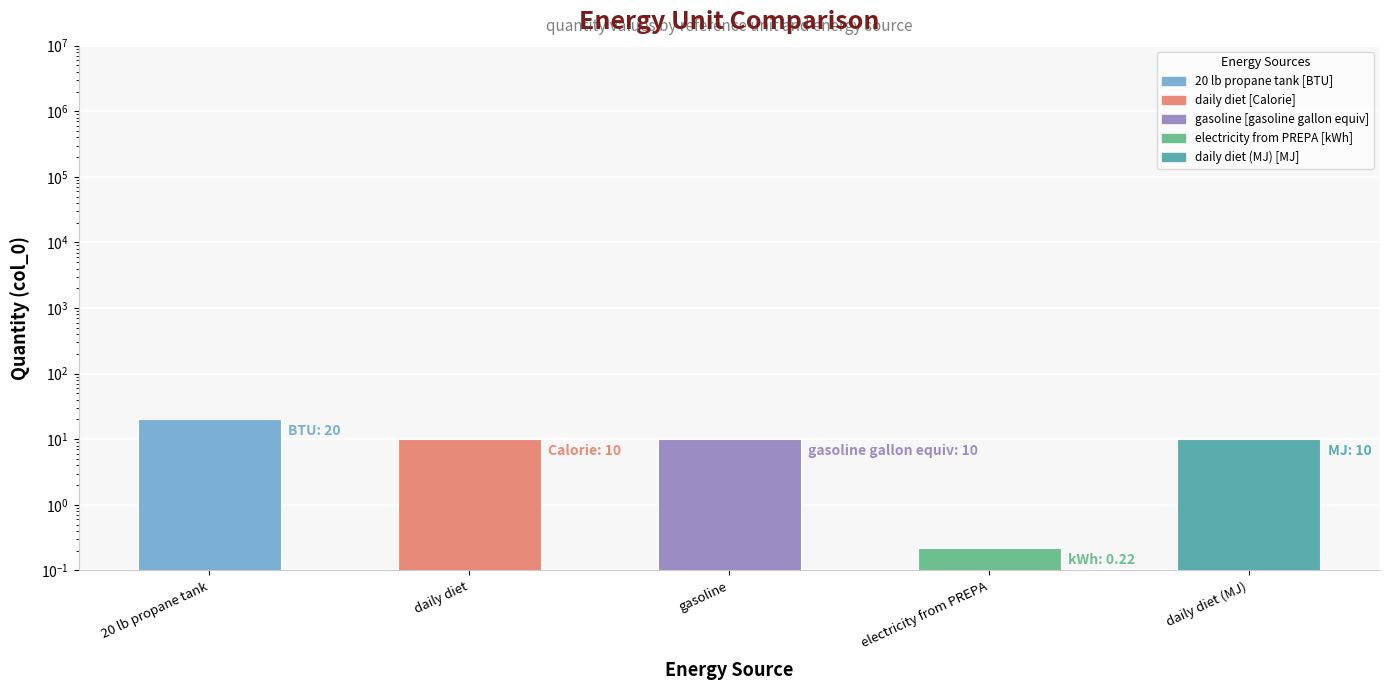

True or false: the data shows 10.0 at daily diet (MJ).

True